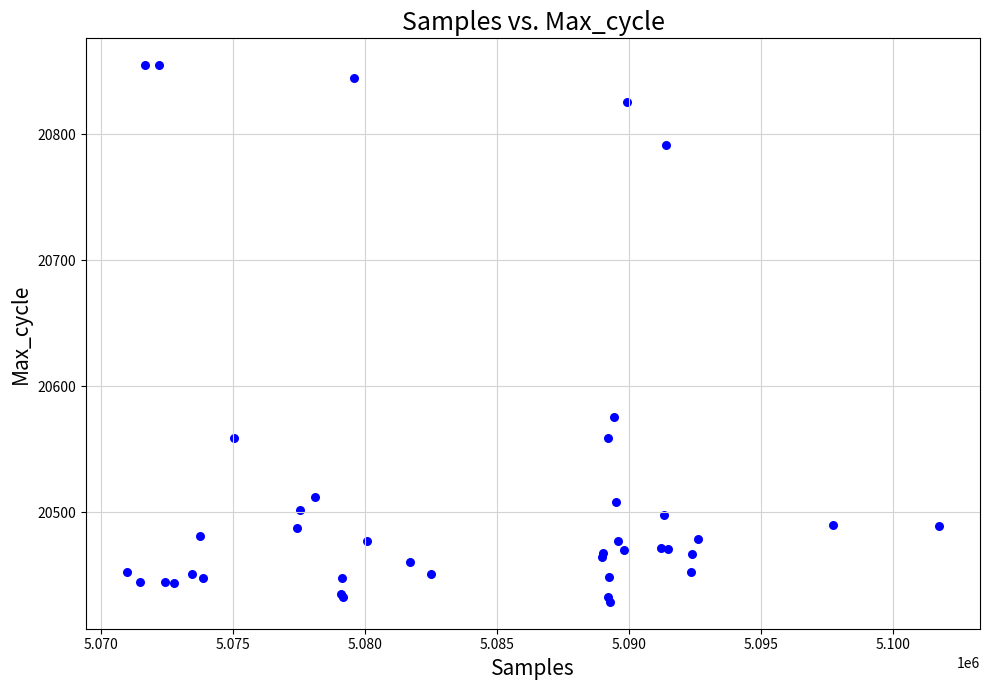

What Y value in the scatter plot is closest to 20642?

20576